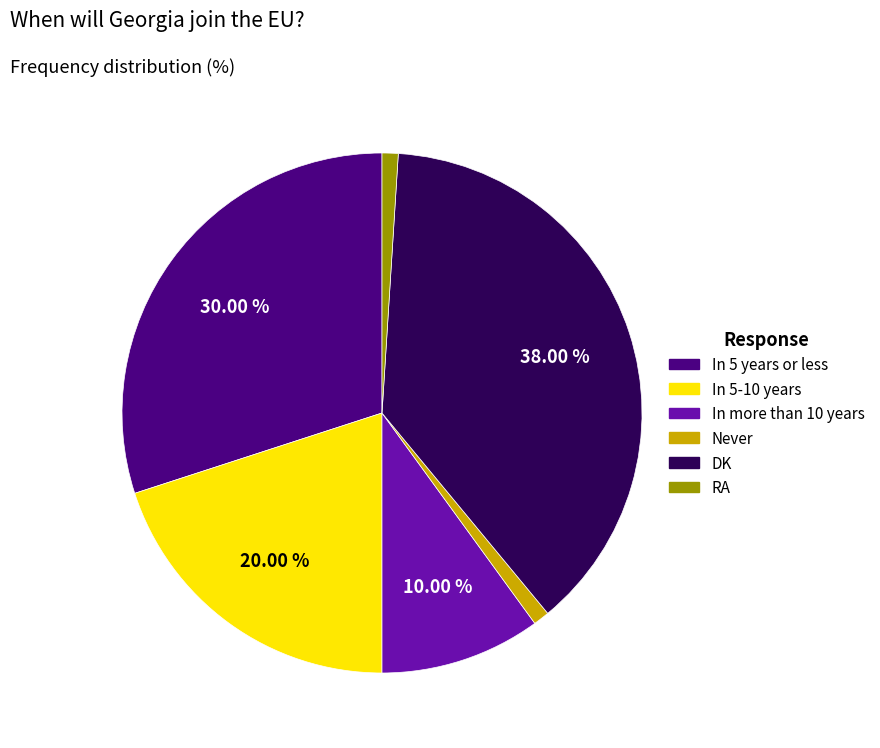

Which category has the biggest portion of the pie?

DK